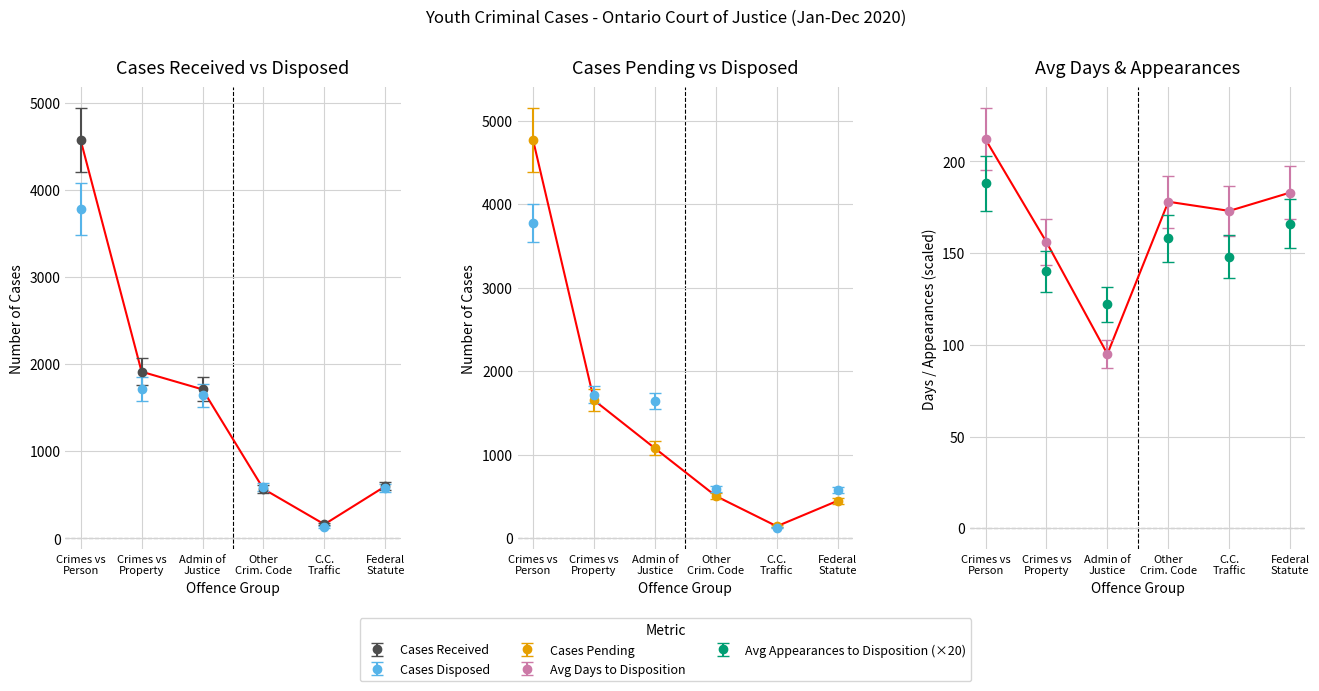

True or false: Cases Received has a value of 854.5 at Admin of Justice.

False